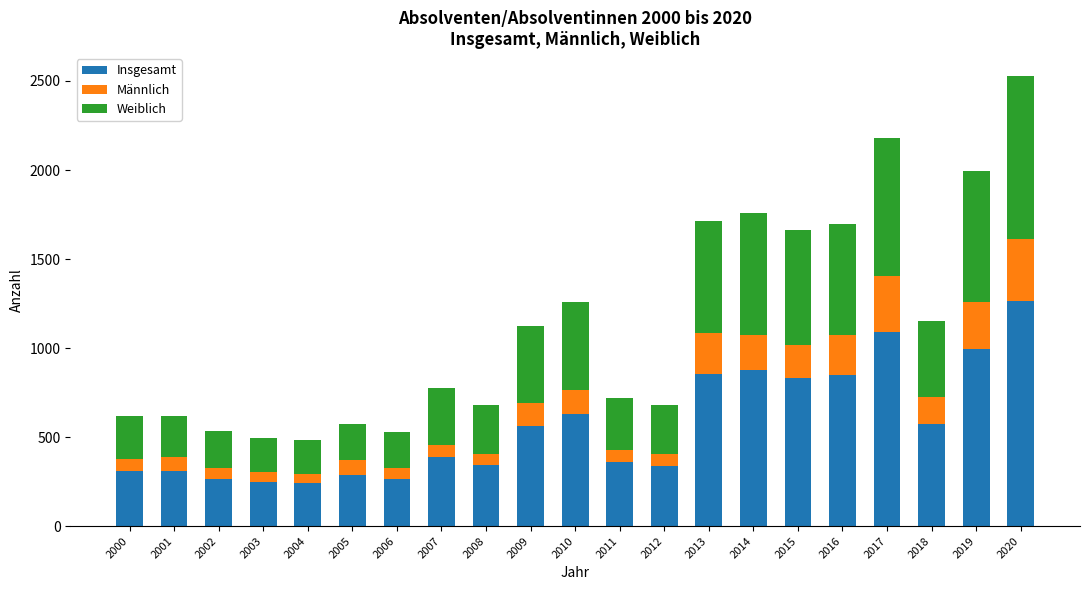

True or false: Insgesamt has a value of 370 at 2017.

False